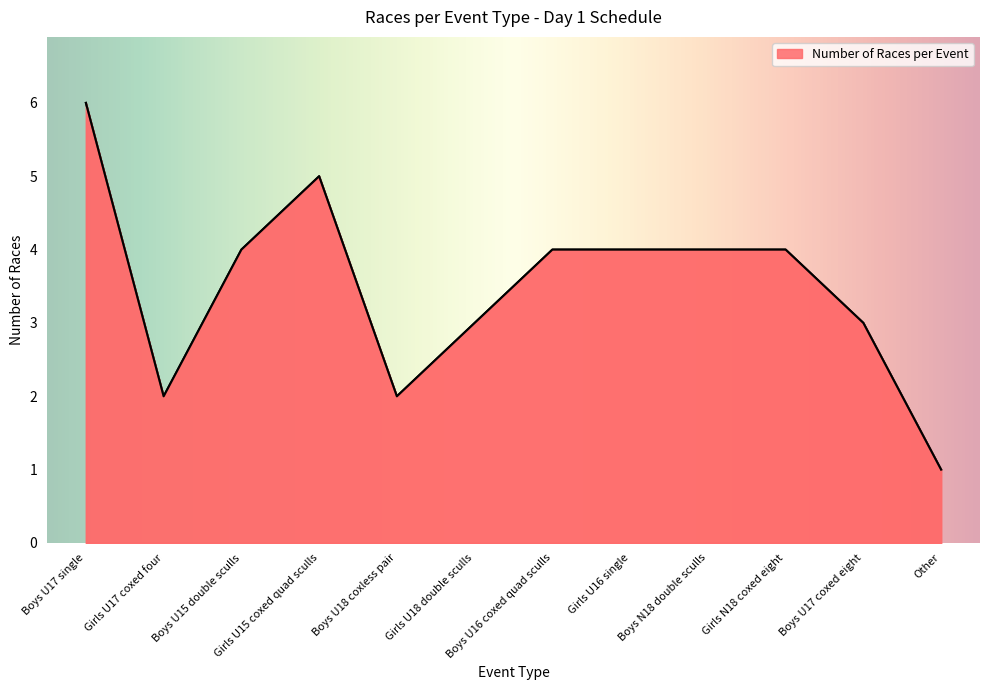

Which has a higher value, Girls U15 coxed quad sculls or Girls U16 single?

Girls U15 coxed quad sculls